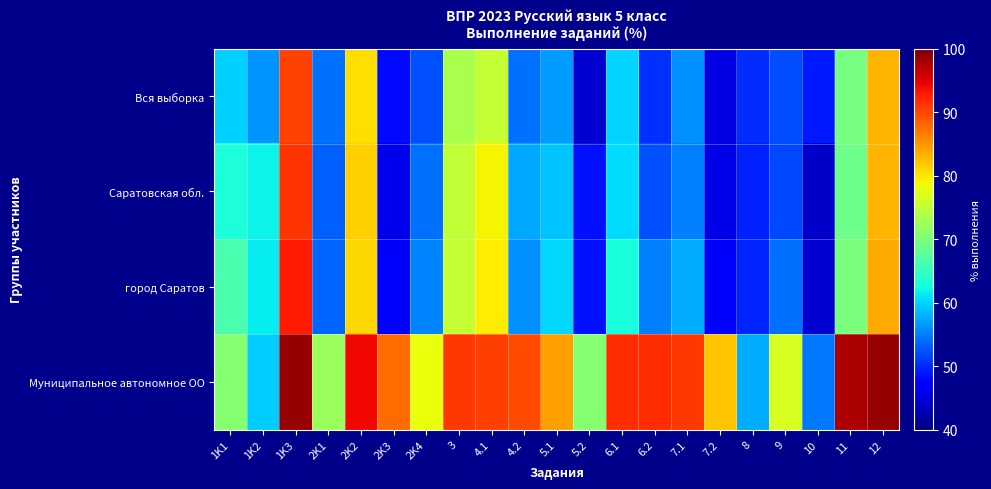

Rank the series by their maximum value, from highest to lowest.

Муниципальное автономное ОО, город Саратов, Саратовская обл., Вся выборка